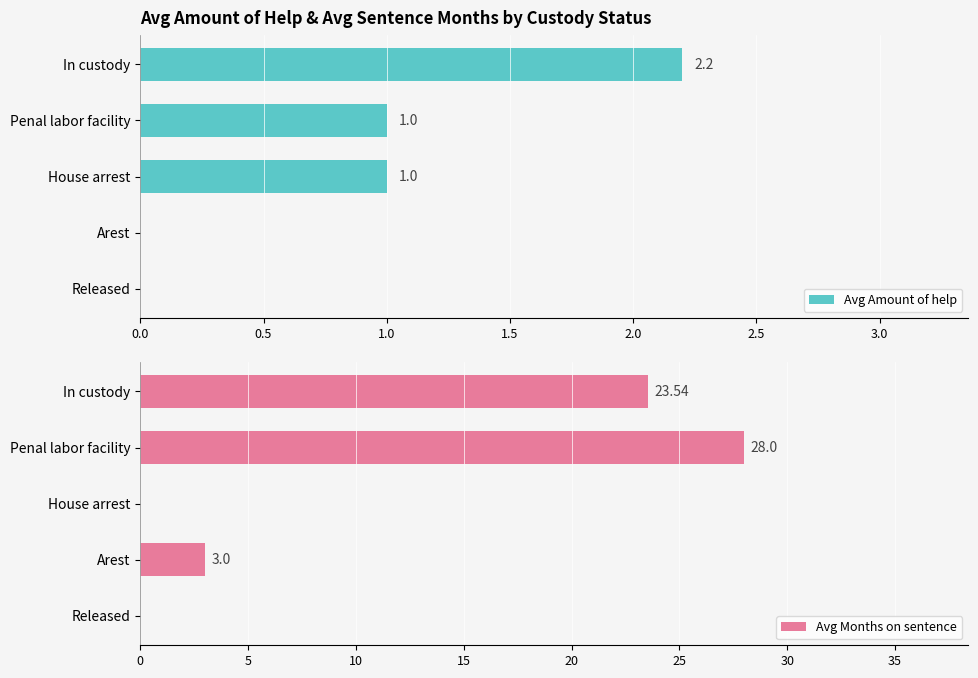

At how many categories does at least one series exceed 27?

1